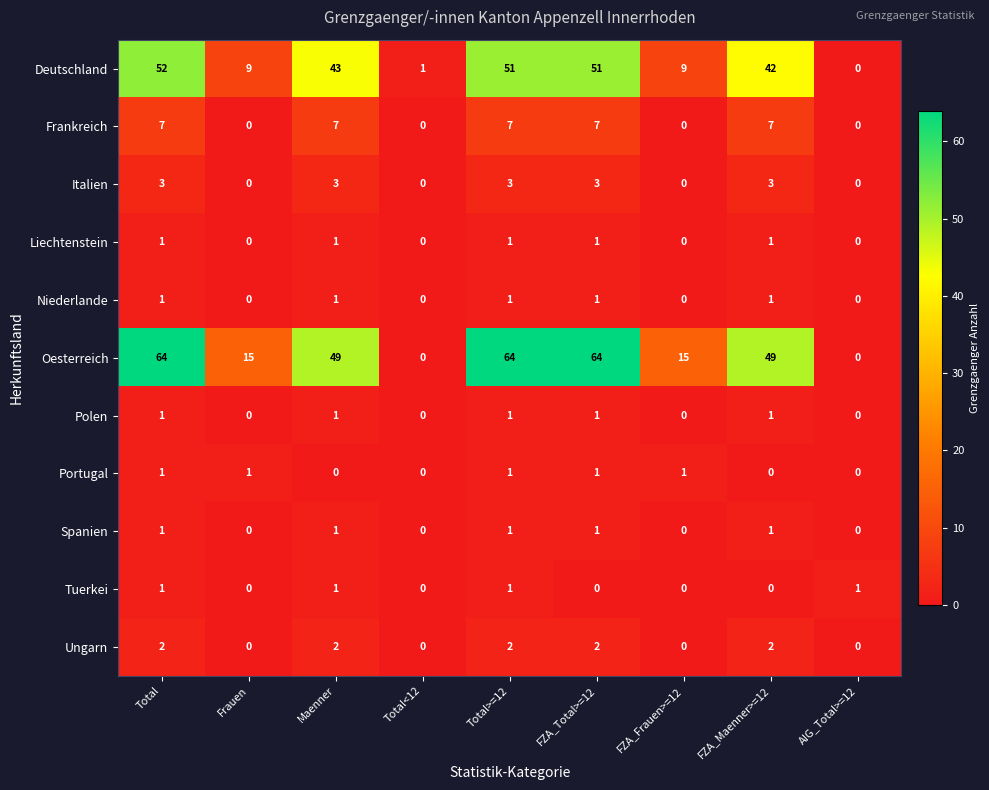

At which category is the sum across all series the highest?

Total